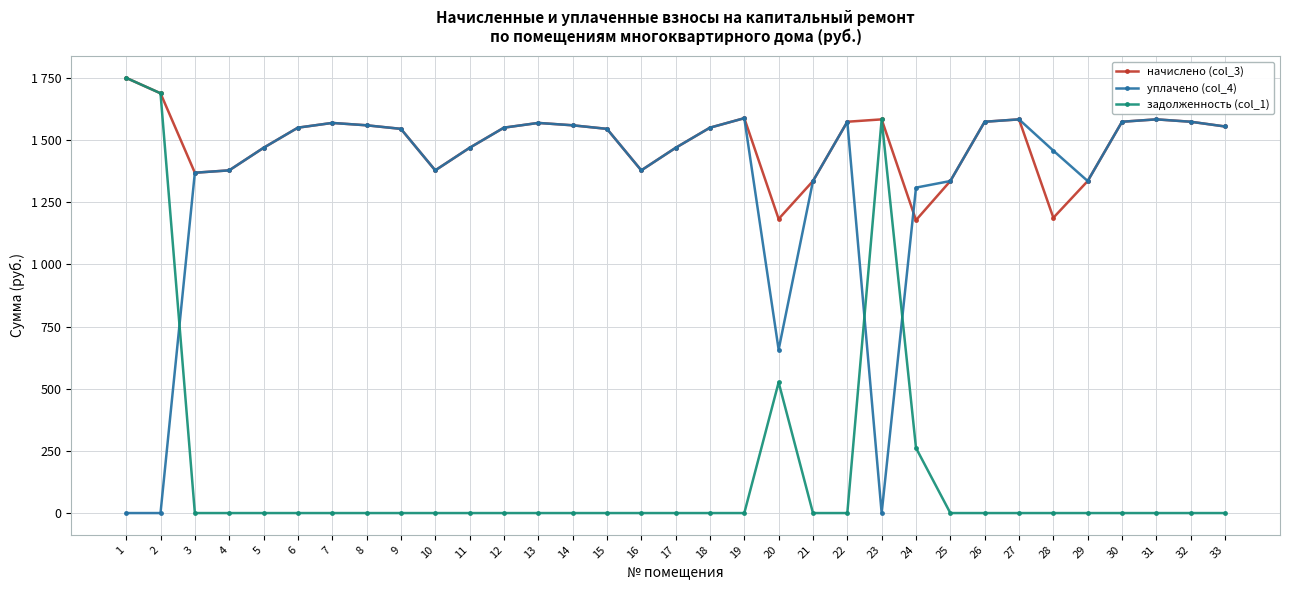

What are all the series names shown in the legend?

начислено (col_3), уплачено (col_4), задолженность (col_1)